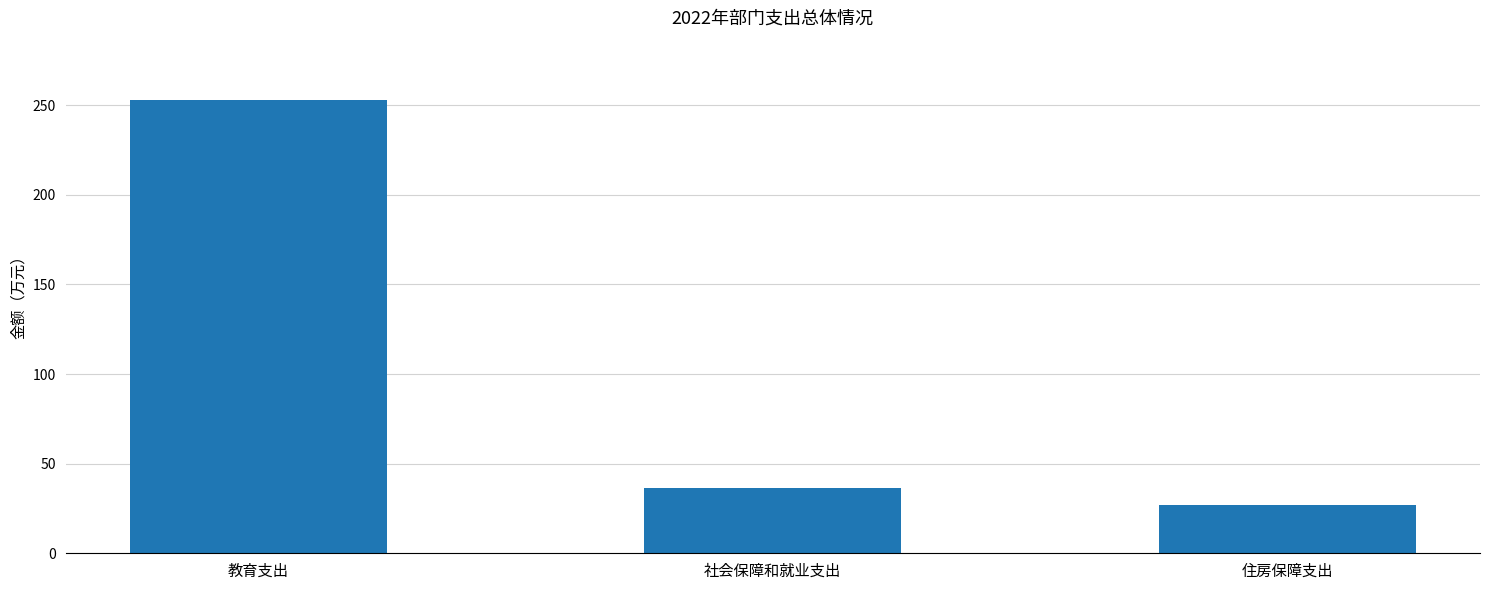

What value does the data have at 教育支出?

252.7